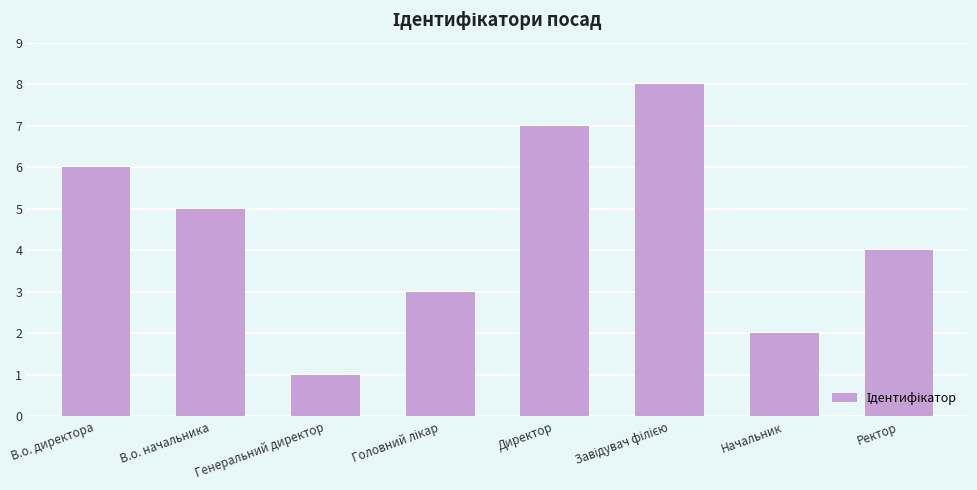

How many bars are there in total?

8